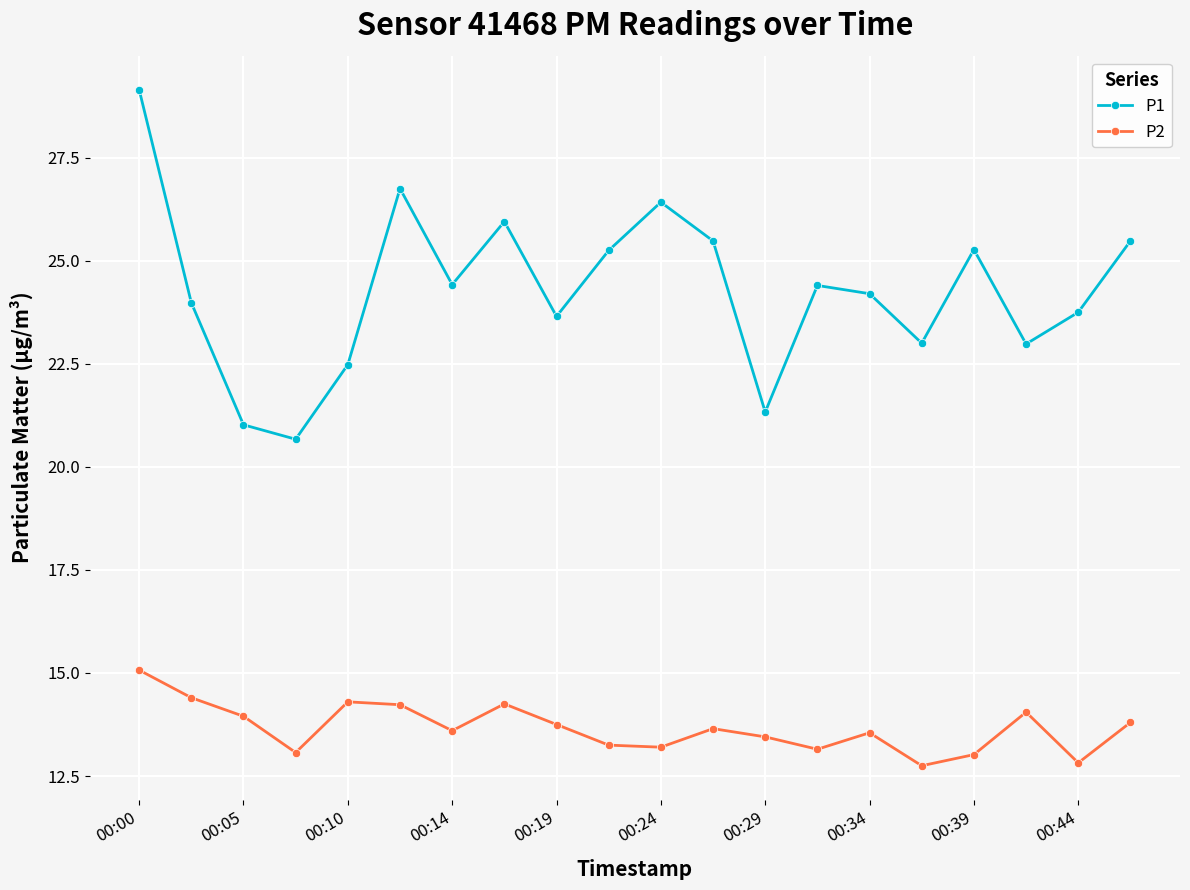

What is the minimum value for P1?

20.7